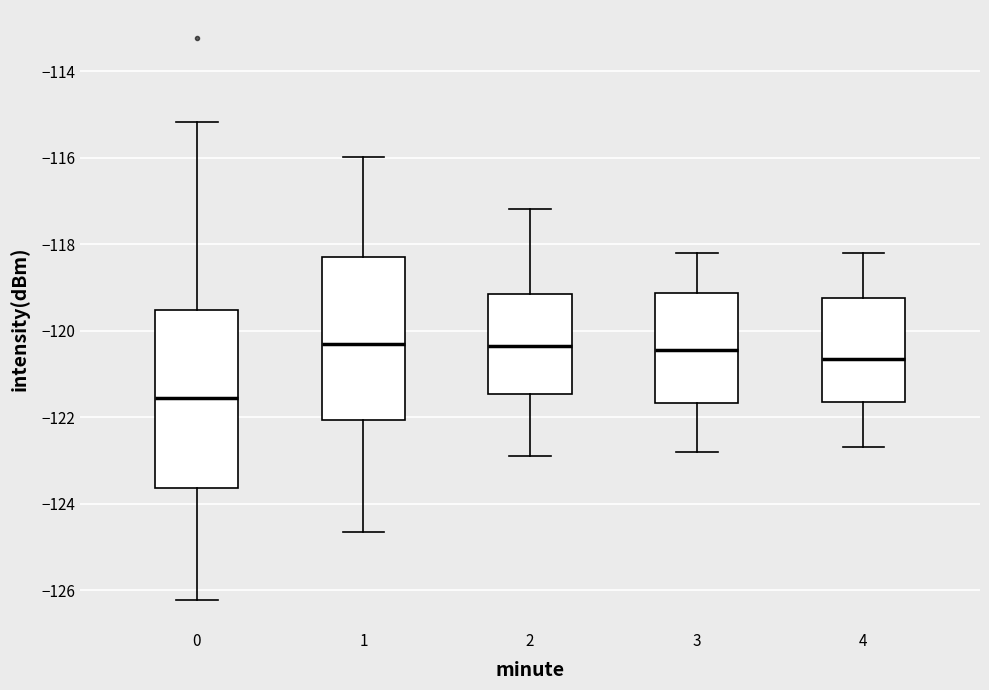

Where does the upper whisker of the box at x = 0 end on the y-axis? The values are not printed on the chart, so give them approximately, as read against the axis.

-115.2